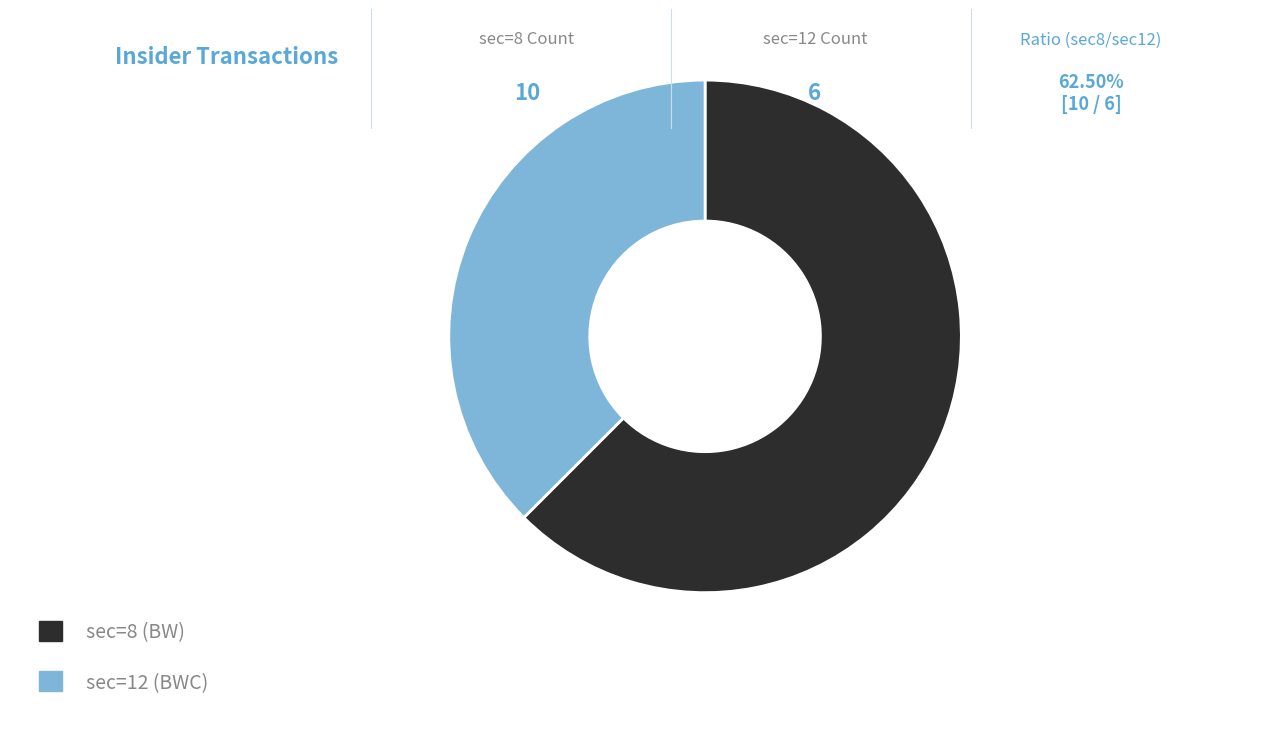

Is there a majority slice in this chart?

Yes